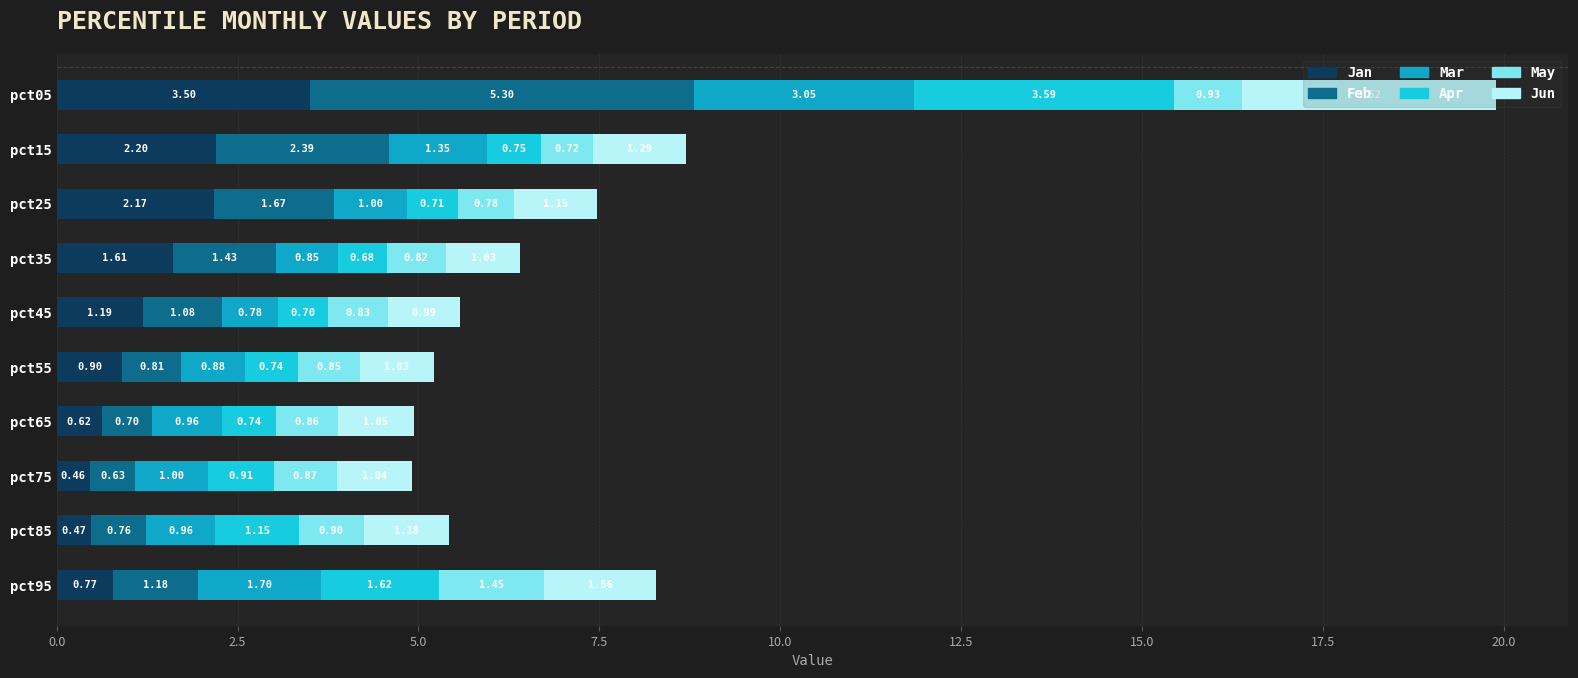

At which category is the sum across all series the highest?

pct05